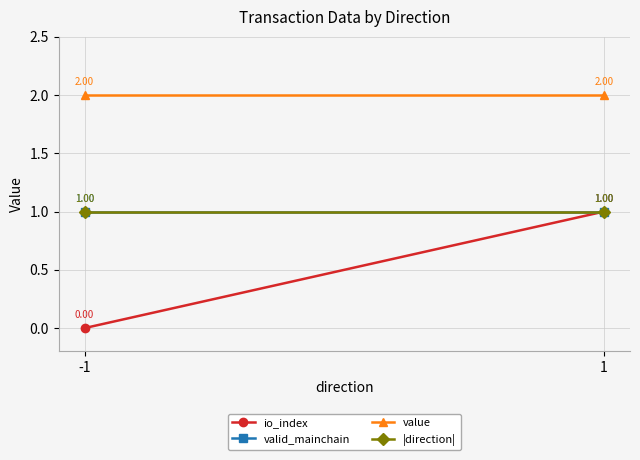

Reading left to right, list all the values displayed in this chart.

io_index: 0.0	1.0
valid_mainchain: 1.0	1.0
value: 2.0	2.0
|direction|: 1.0	1.0